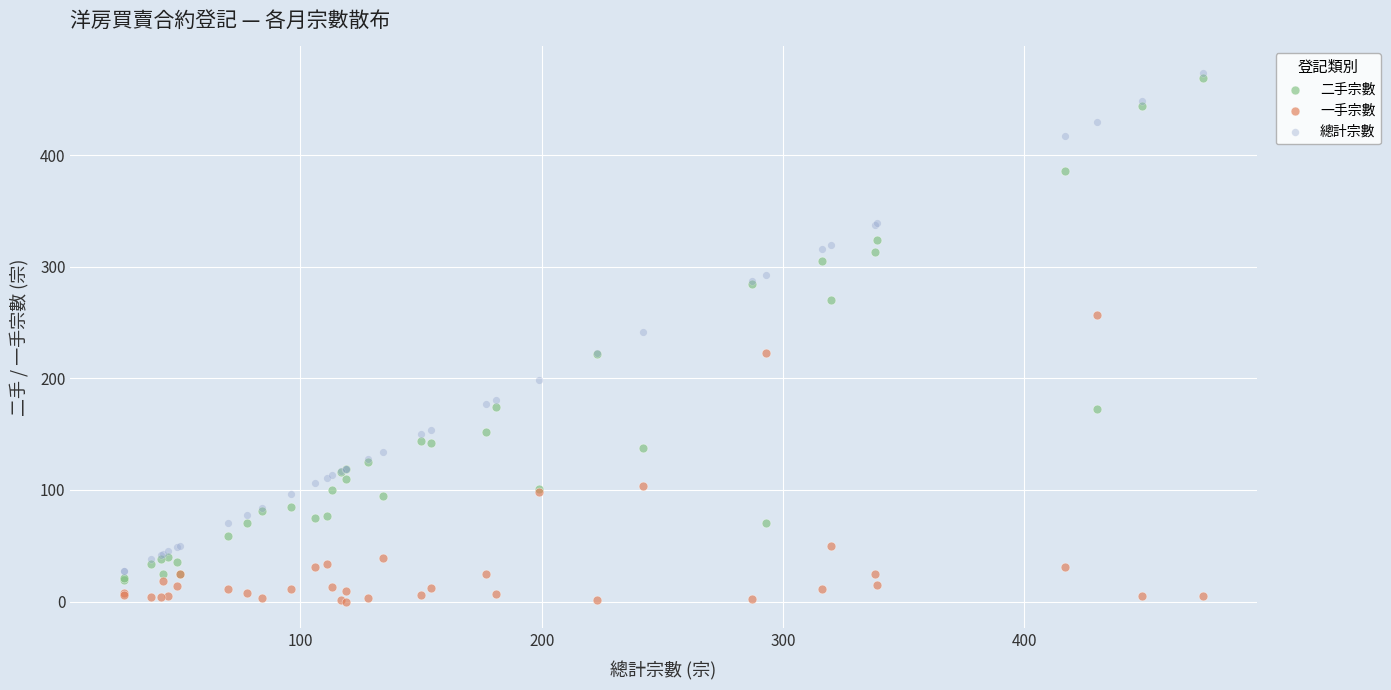

Which series reaches the minimum Y coordinate?

一手宗數